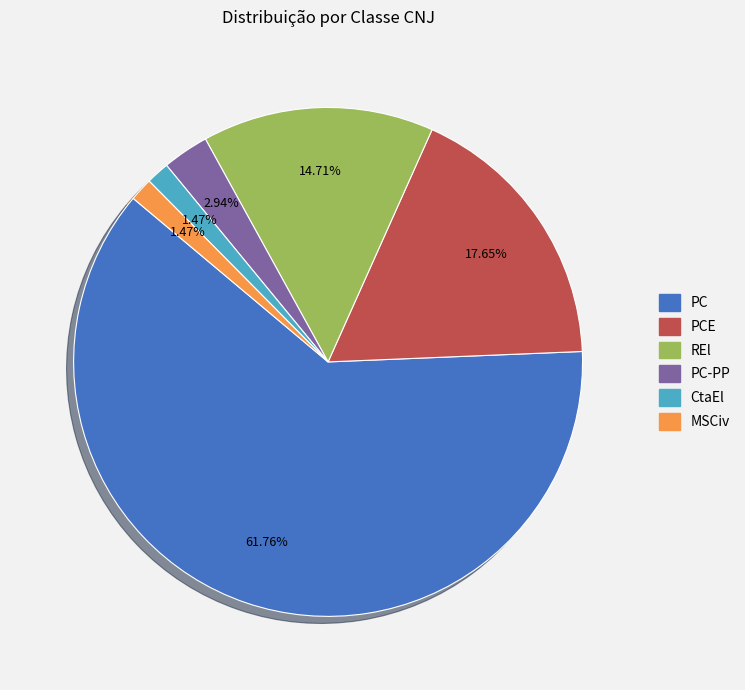

Does any single category account for the majority?

Yes